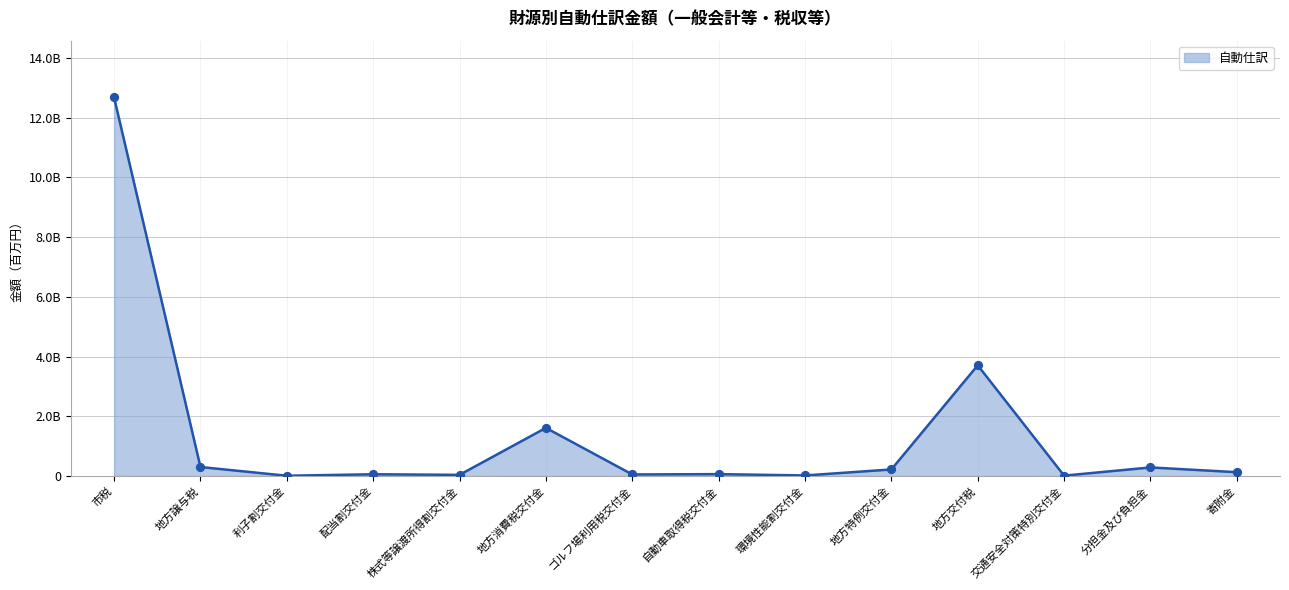

Which has a higher value, 分担金及び負担金 or 自動車取得税交付金?

分担金及び負担金